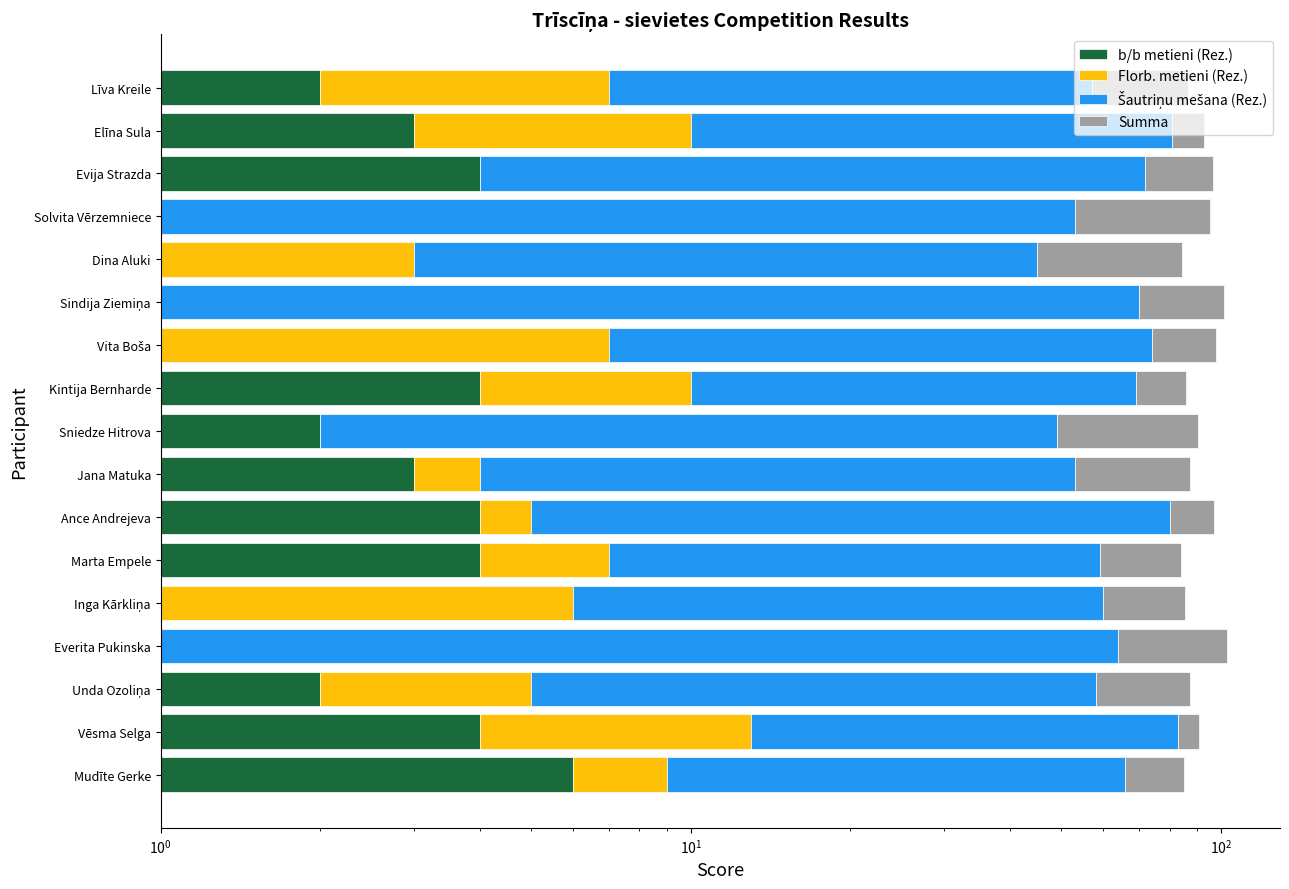

What is the sum of the b/b metieni (Rez.) values at Līva Kreile and Kintija Bernharde?

6.0